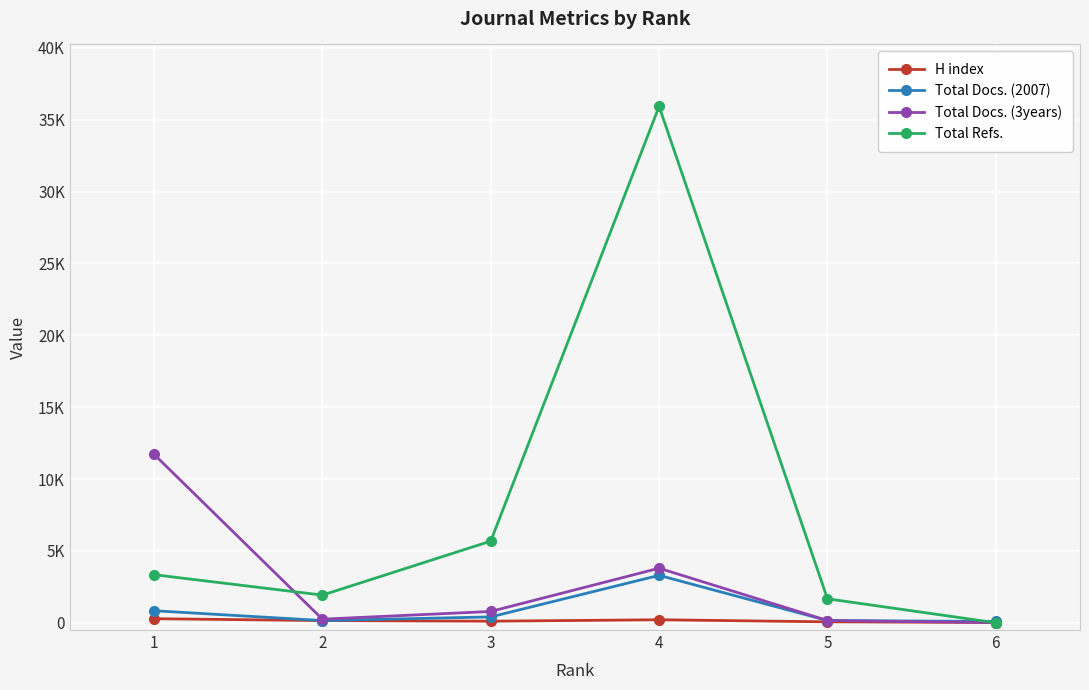

What is the difference between the H index values at 5 and 2?

87